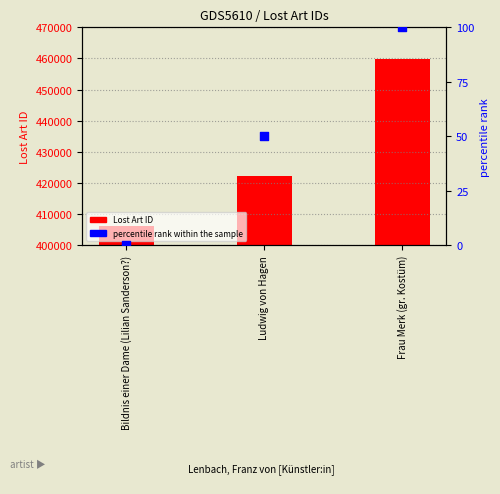

Which series has the largest Y range (max minus min)?

Lost Art ID